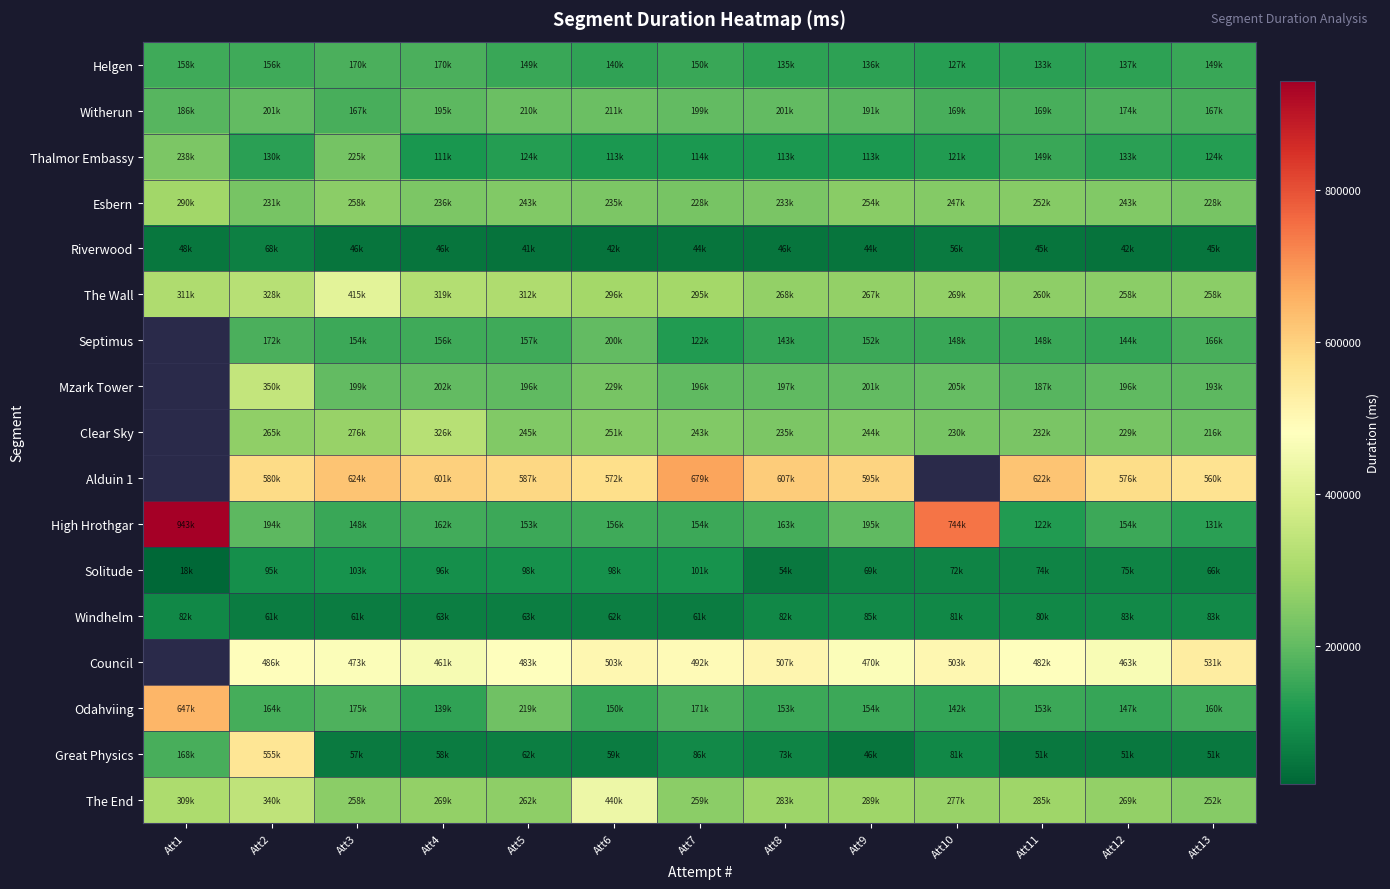

What is the average value of the The End series?

292151.6